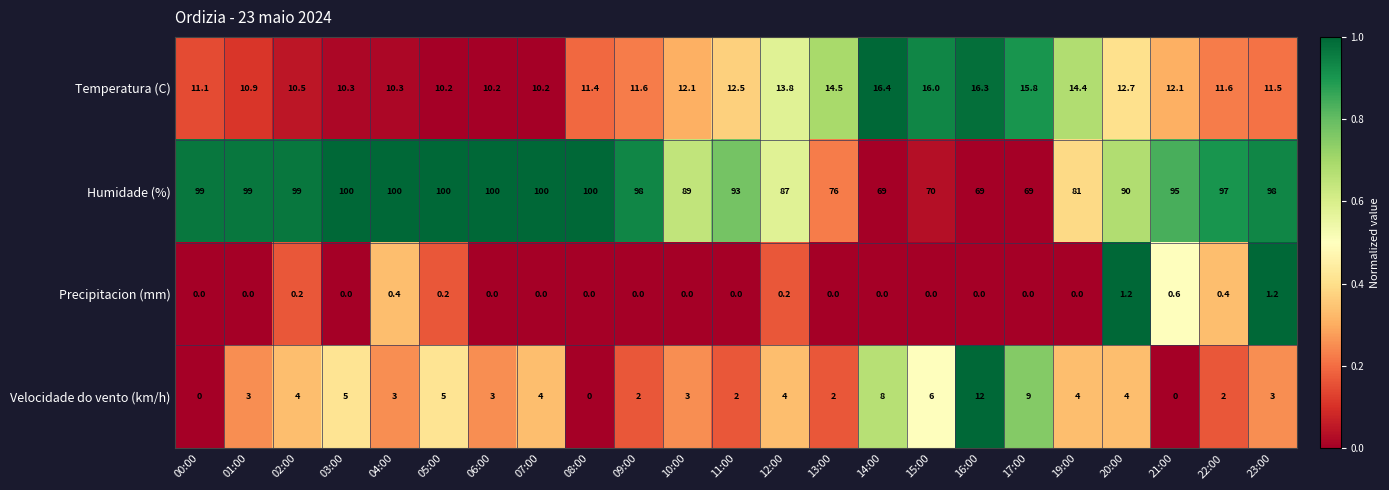

What is the highest value of the Temperatura (C) series?

16.4